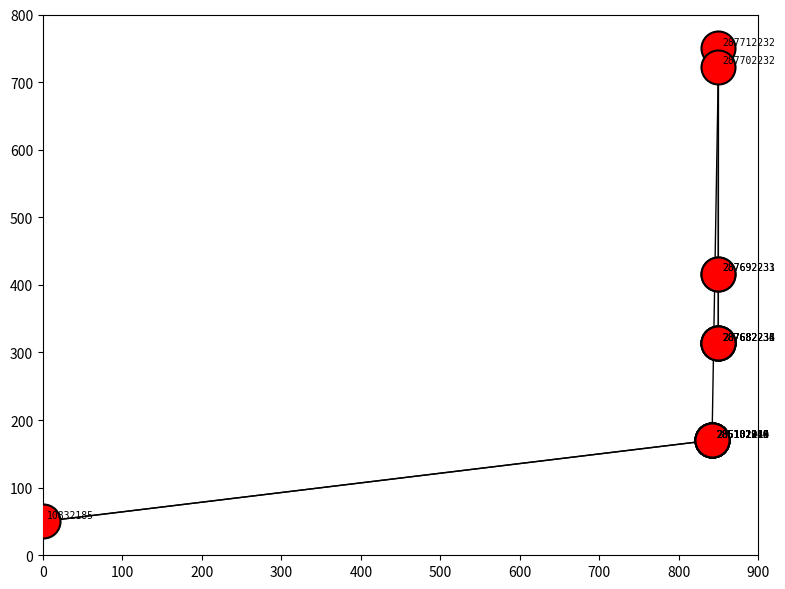

What Y value in the scatter plot is closest to 400?

416.8